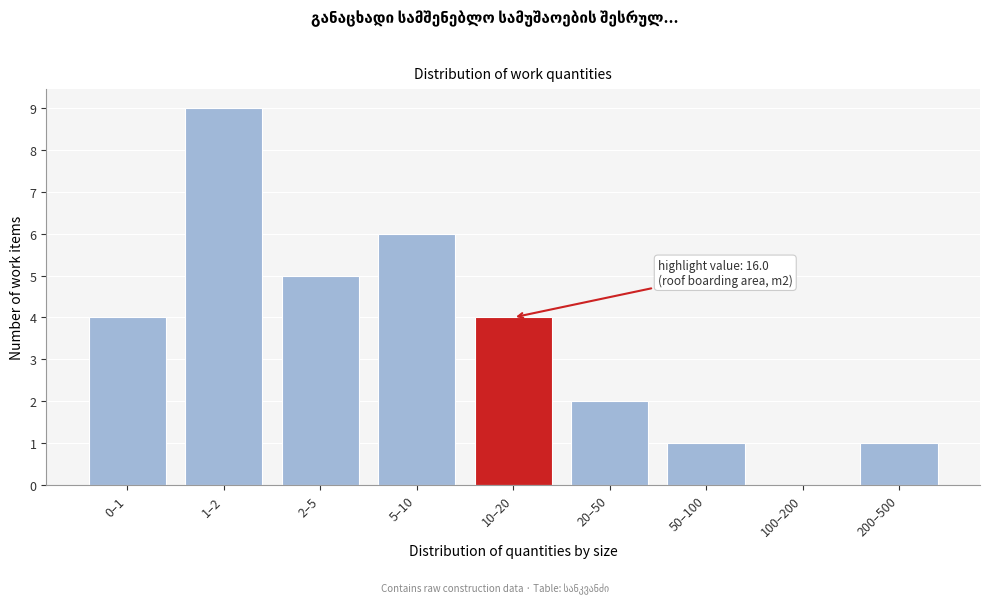

Reading right to left, extract all data points from this chart.

200–500=1	100–200=0	50–100=1	20–50=2	10–20=4	5–10=6	2–5=5	1–2=9	0–1=4